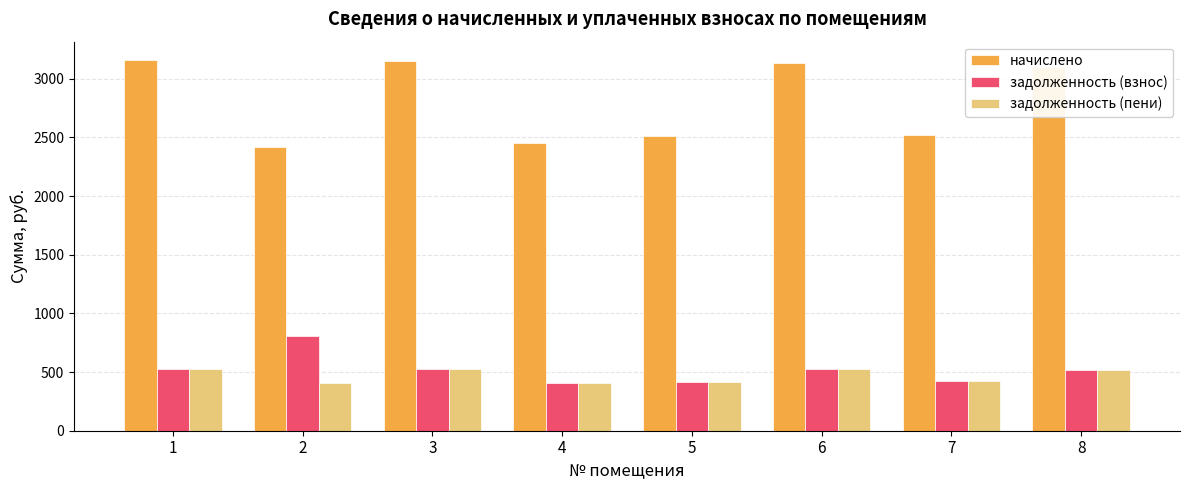

What is the smallest value displayed?

403.2